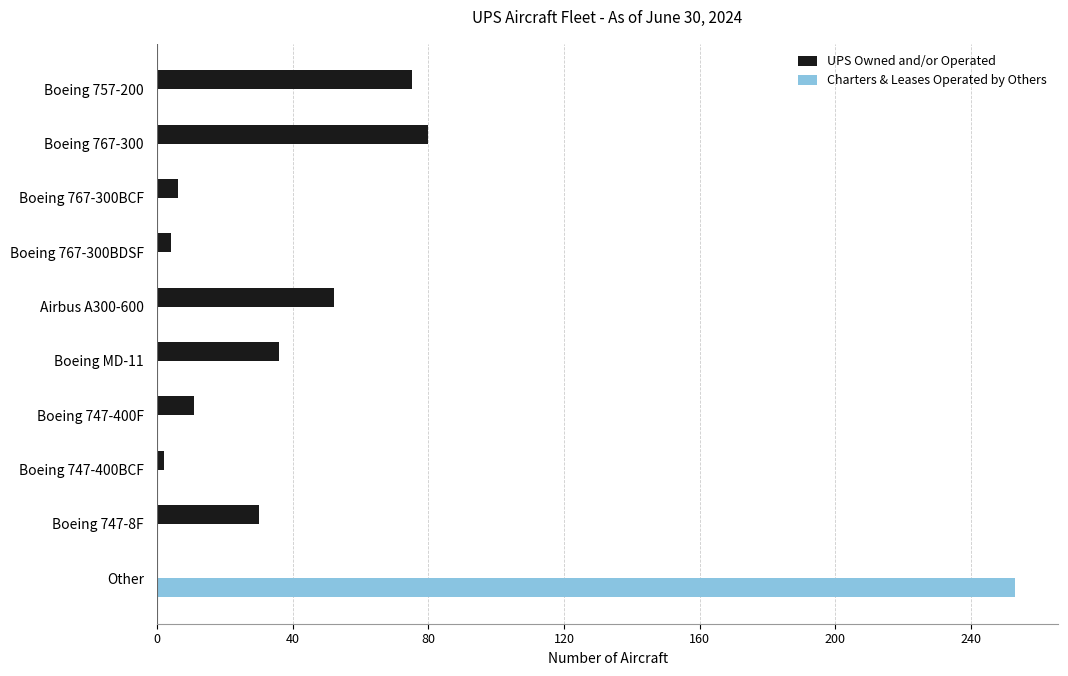

What are all the series names shown in the legend?

UPS Owned and/or Operated, Charters & Leases Operated by Others